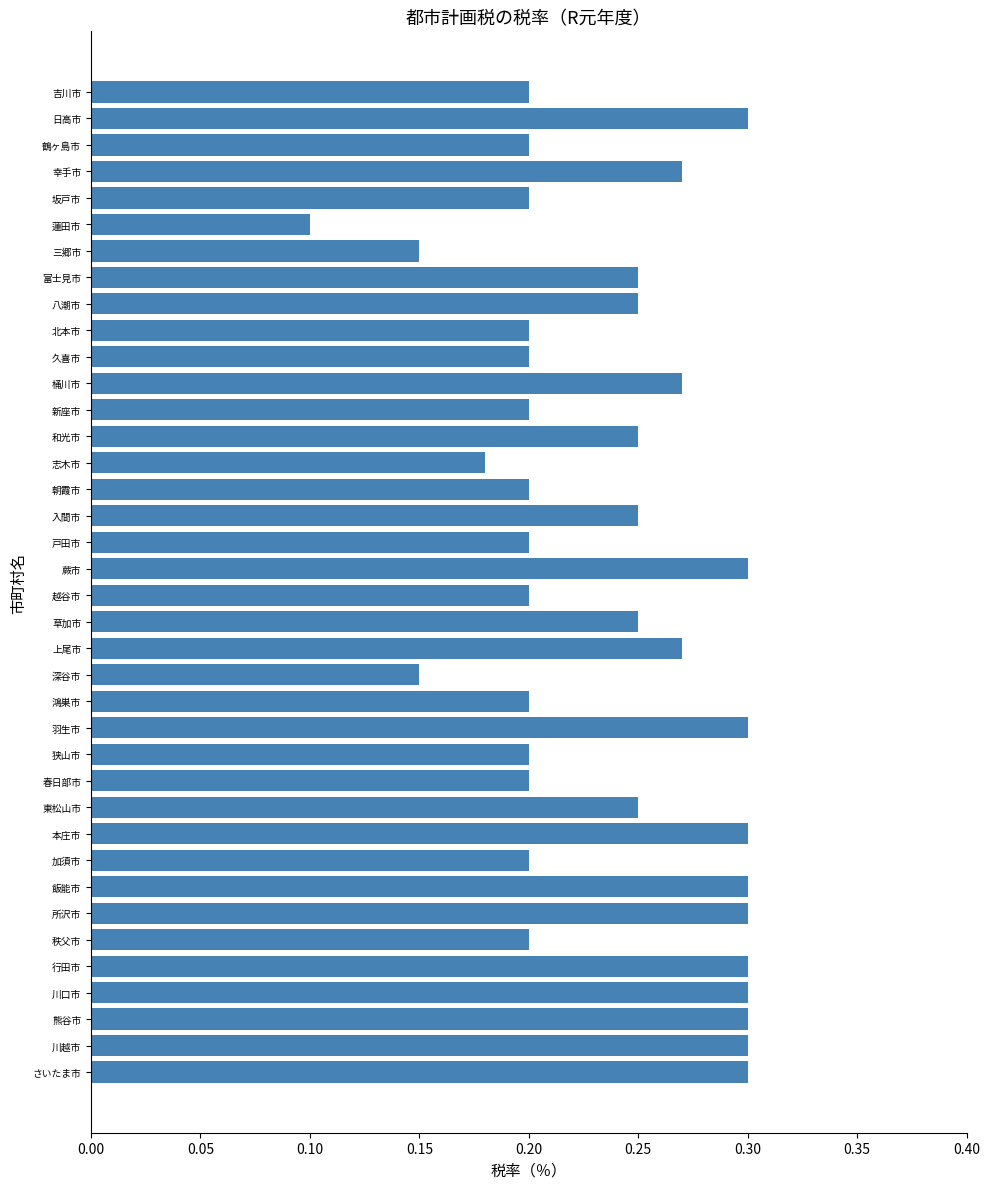

How many data points does each series have?

38